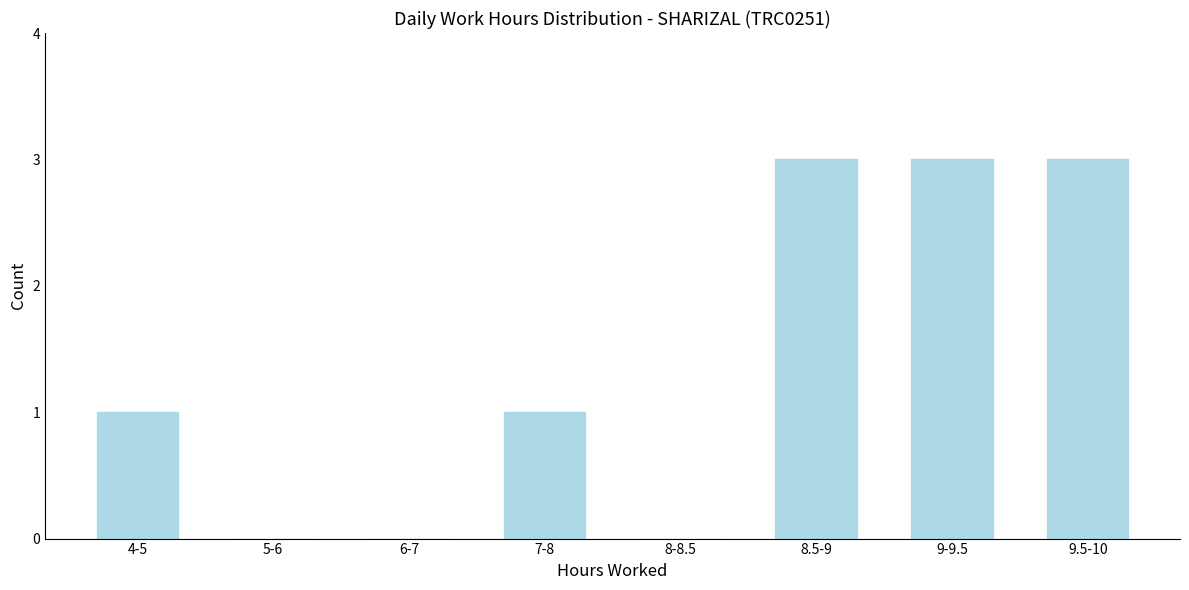

Reading right to left, what are all the values shown in this chart?

9.5-10=3	9-9.5=3	8.5-9=3	8-8.5=0	7-8=1	6-7=0	5-6=0	4-5=1